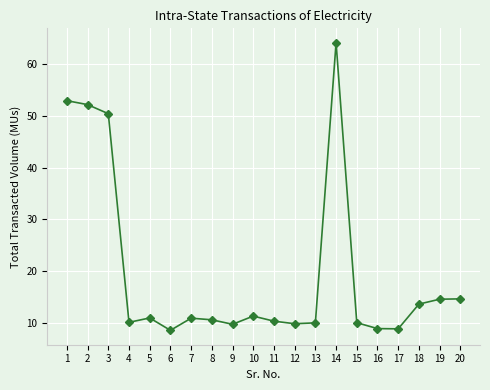

What is the value of the 11th point from the left?

10.3